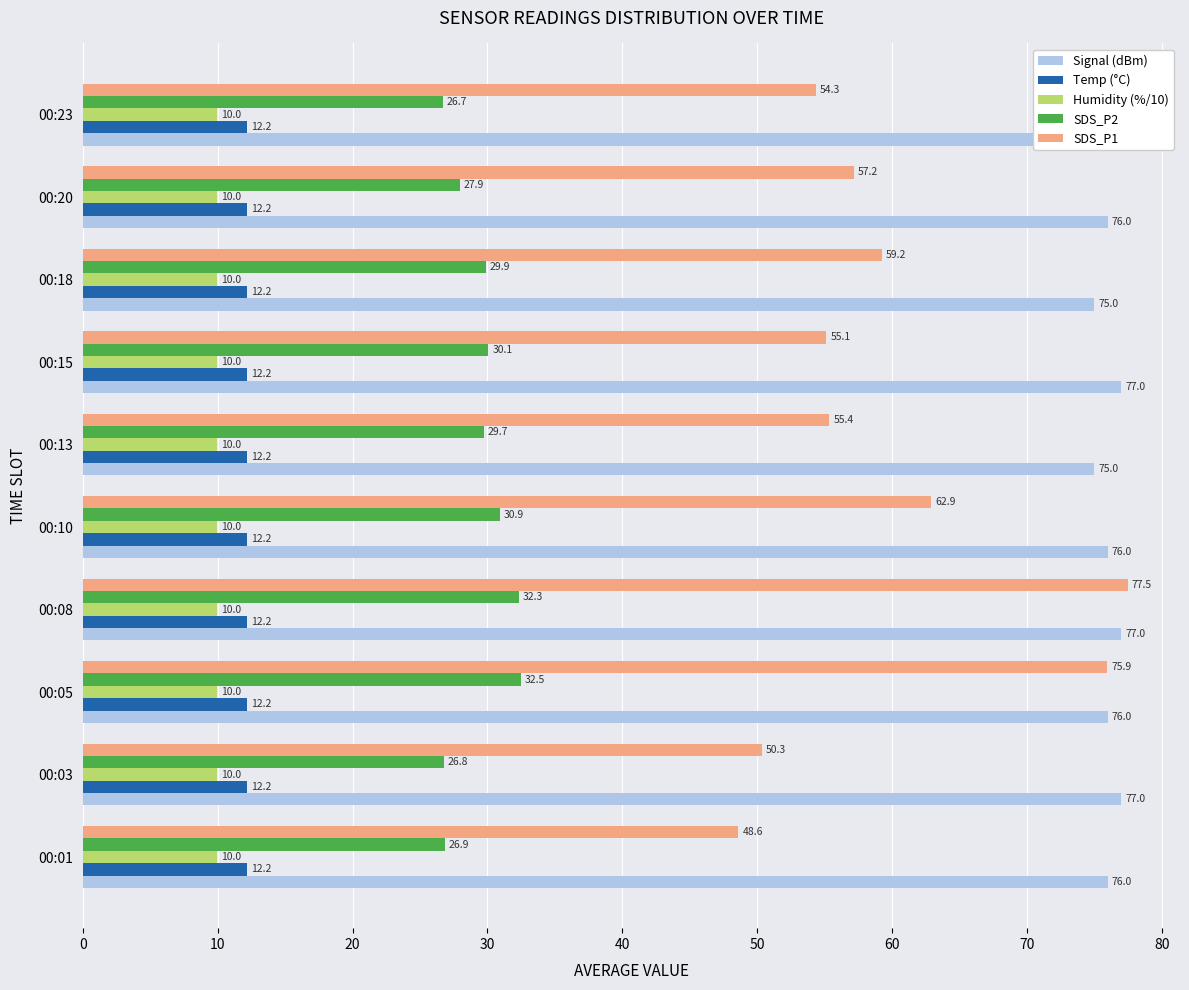

What is the maximum value shown in the chart?

77.5